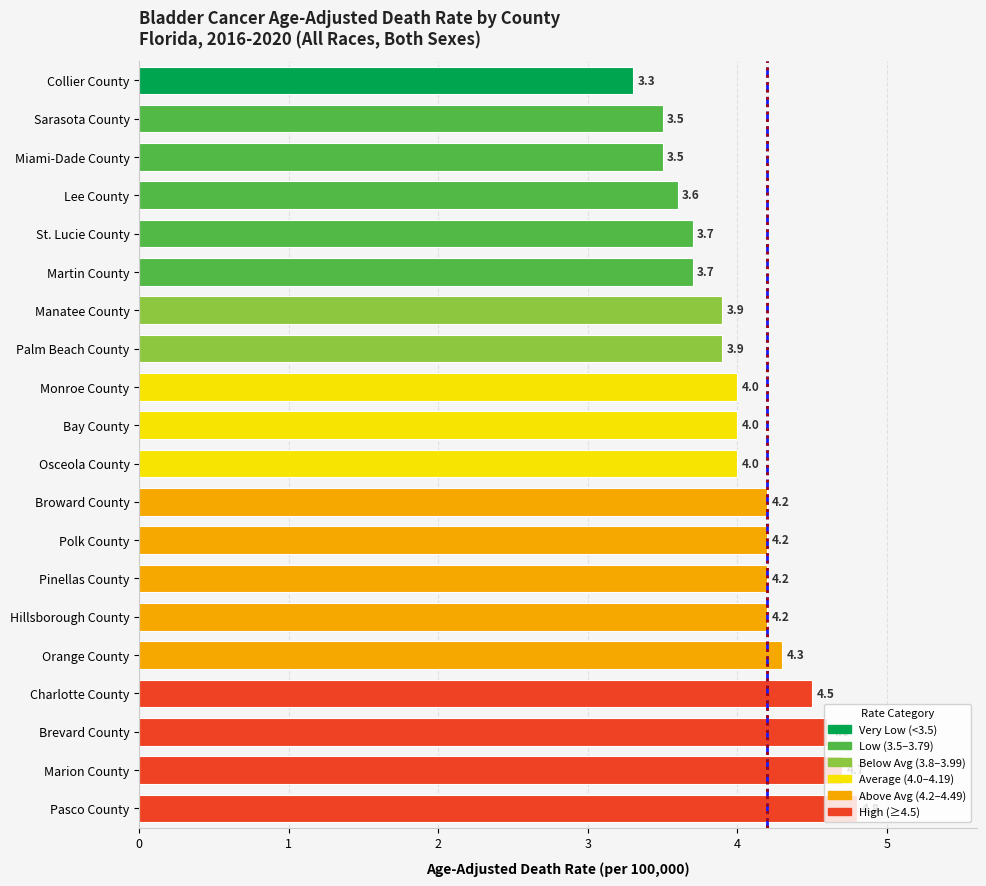

Which category has the lowest value across all series?

Collier County